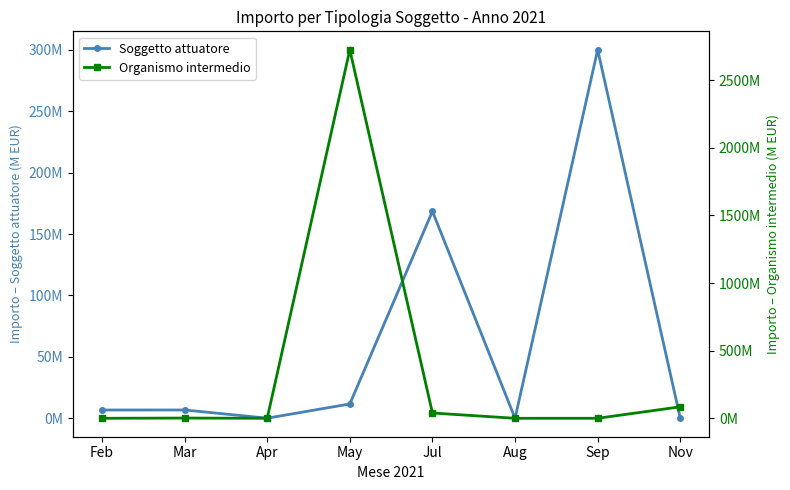

How many data points in Organismo intermedio are less than 1?

4